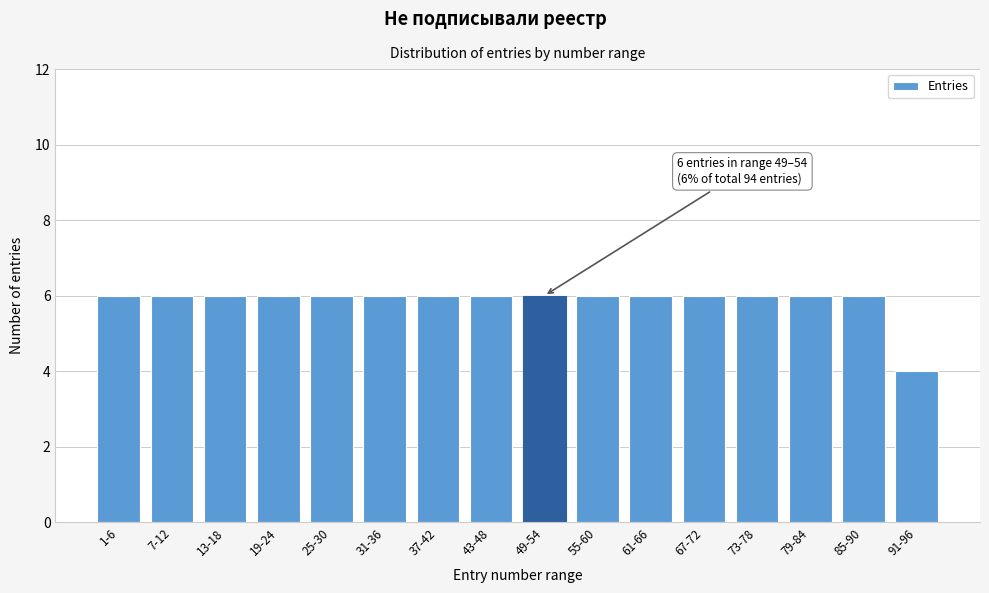

Reading left to right, extract all data points from this chart.

6	6	6	6	6	6	6	6	6	6	6	6	6	6	6	4